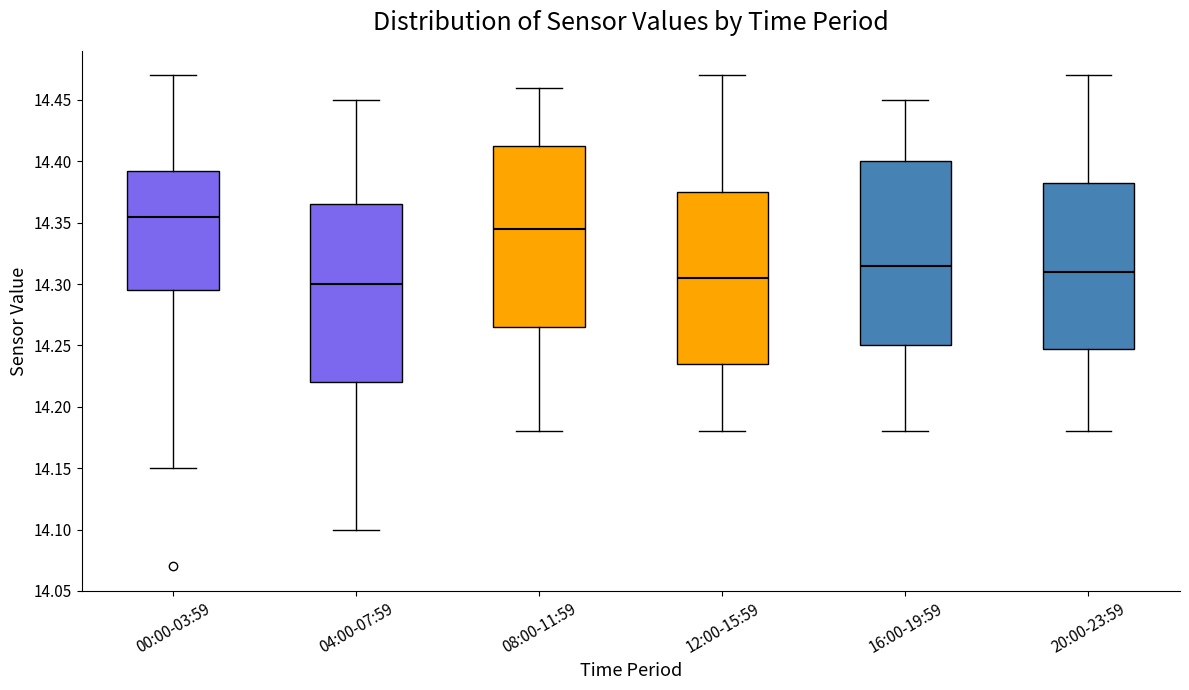

Which box's median line is the highest?

00:00-03:59